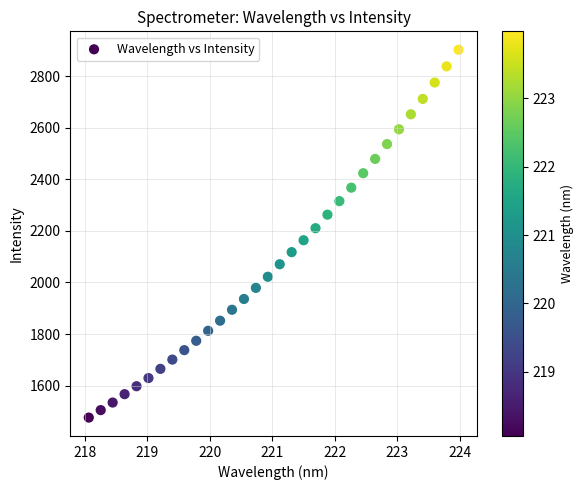

What is the range of Y values (max minus min)?

1427.5